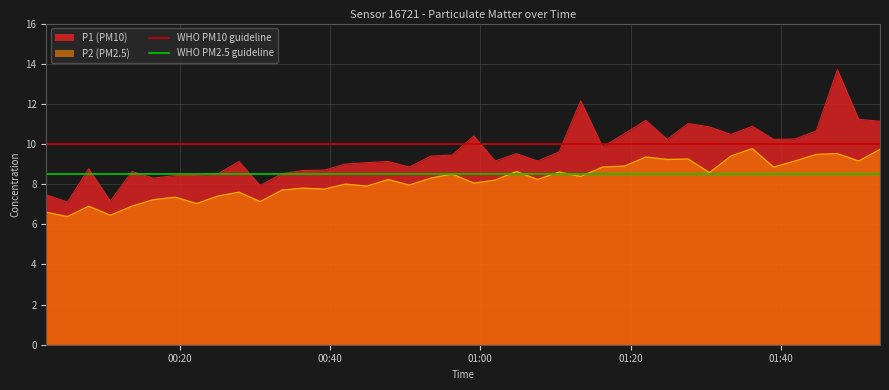

True or false: P2 (PM2.5) and P1 (PM10) cross at least once.

False